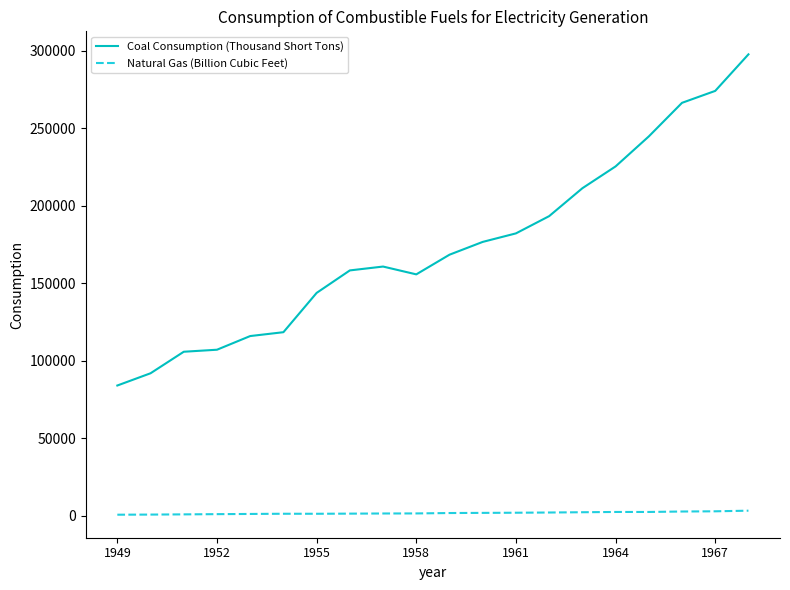

Rank the series by their average value, from highest to lowest.

Coal Consumption (Thousand Short Tons), Natural Gas (Billion Cubic Feet)